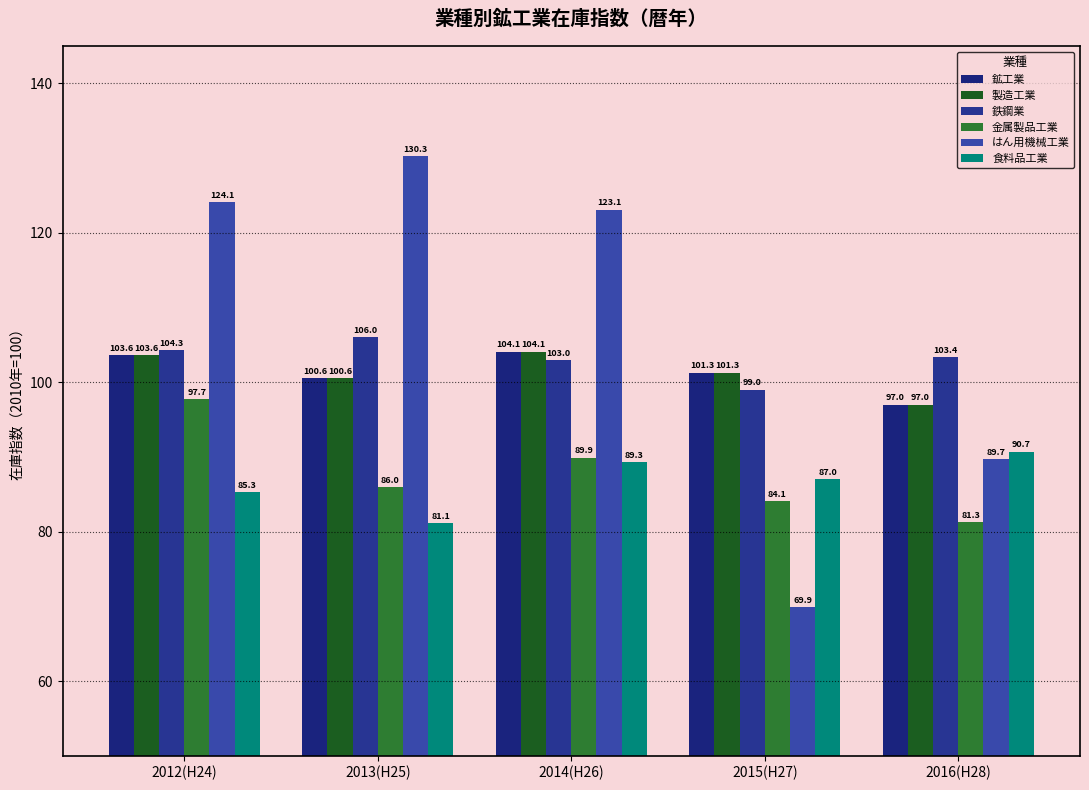

Which series has the largest range (max minus min)?

はん用機械工業